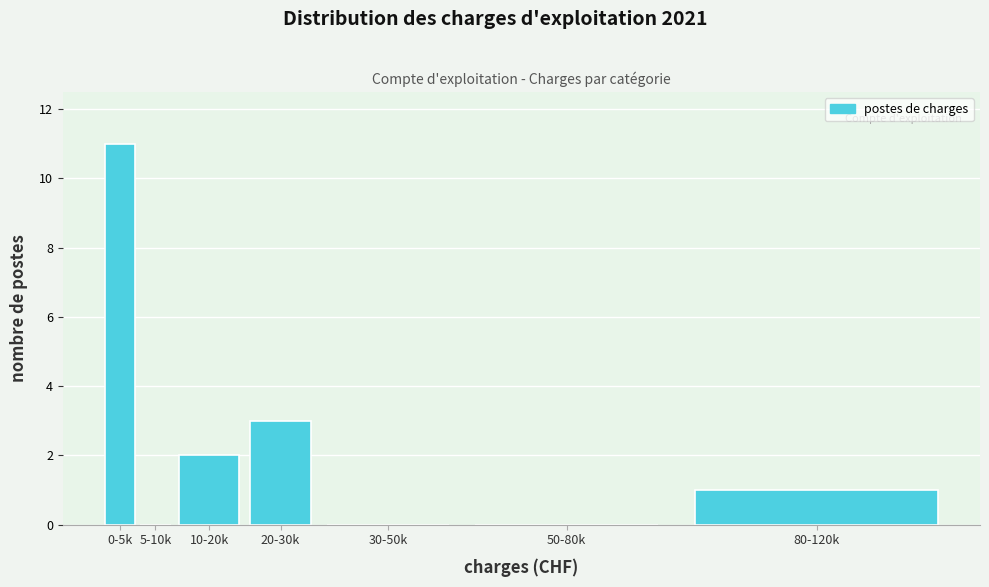

Reading right to left, list all the values displayed in this chart.

80-120k=1	50-80k=0	30-50k=0	20-30k=3	10-20k=2	5-10k=0	0-5k=11